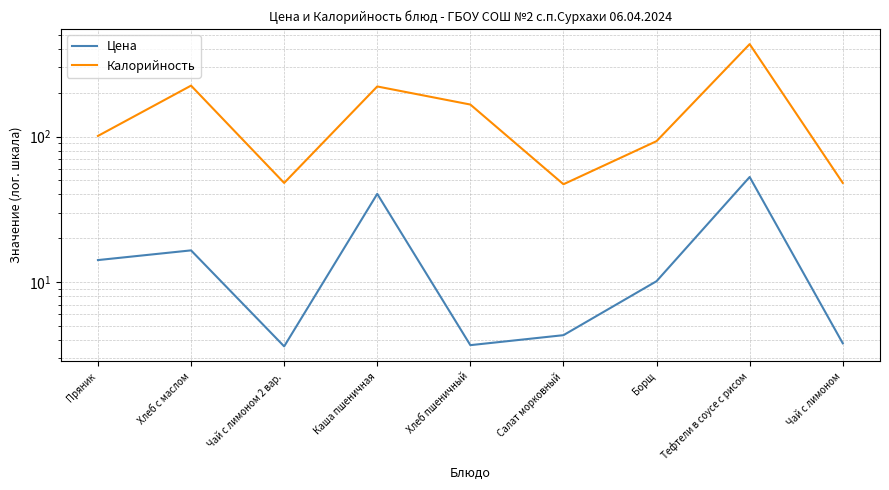

Reading left to right, transcribe all the data shown in this chart.

Цена: 14.2	16.5	3.6	40.4	3.7	4.3	10.1	52.7	3.8
Калорийность: 101.0	224.0	48.0	221.0	166.0	47.0	93.0	432.0	48.0